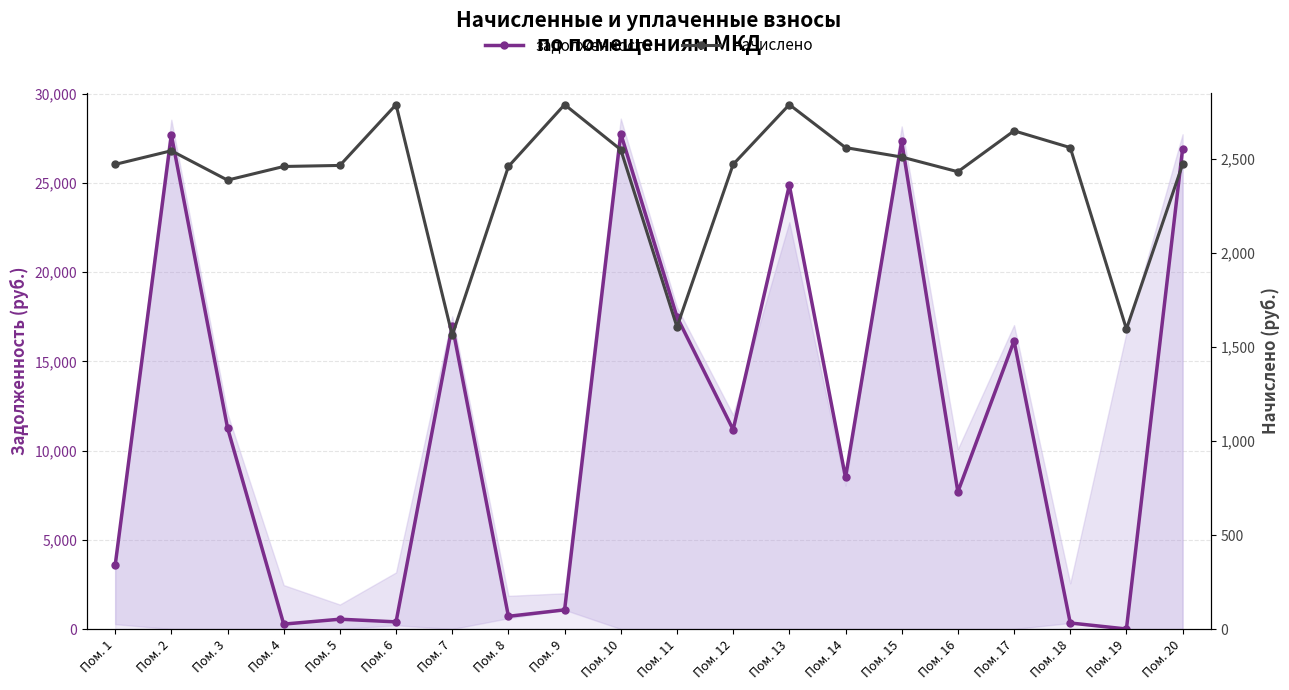

At Пом. 10, list the series in order from smallest to largest.

начислено, задолженность